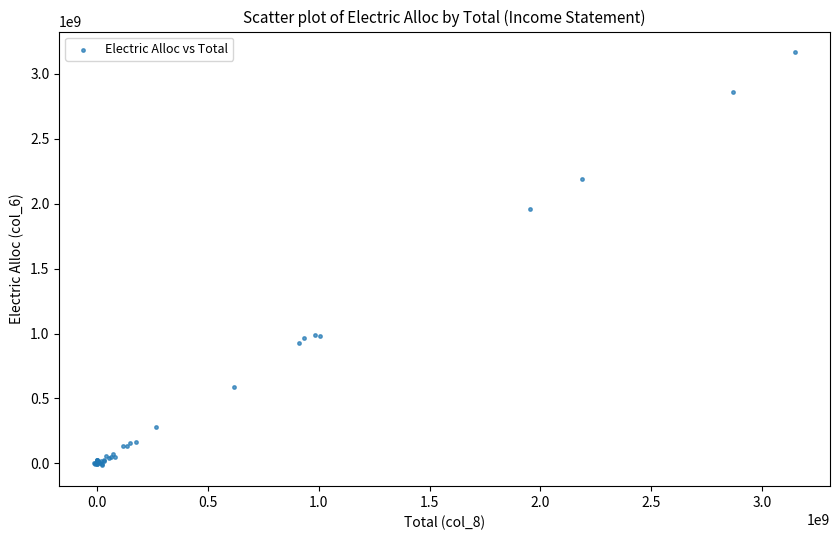

What Y value in the scatter plot is closest to 1575274371?

1961893094.8